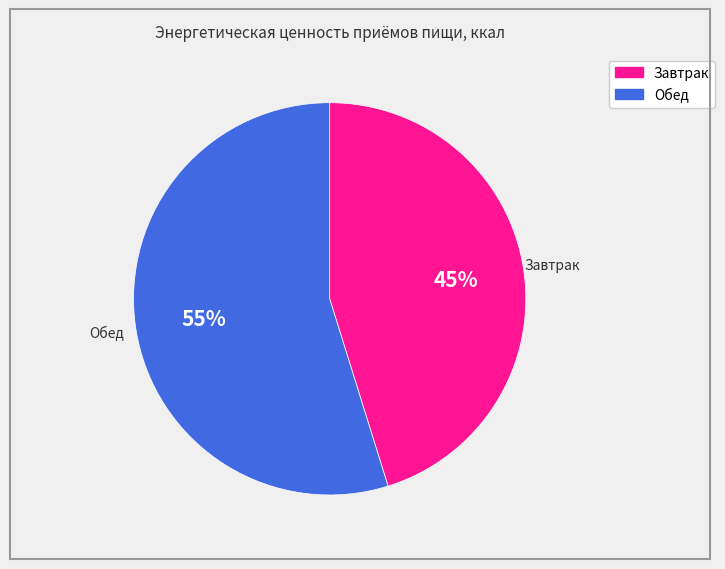

Do Обед and Завтрак together represent more than half of the pie?

Yes